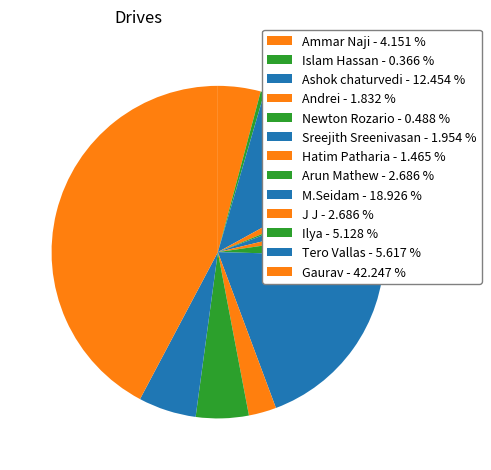

How many slices are in this pie chart?

13